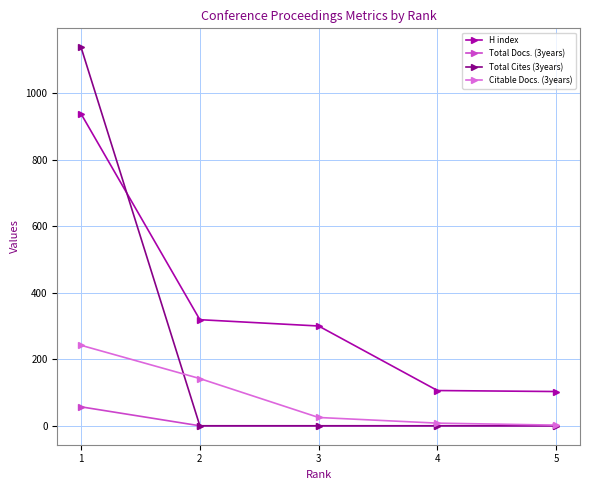

Count the number of categories in the chart.

5